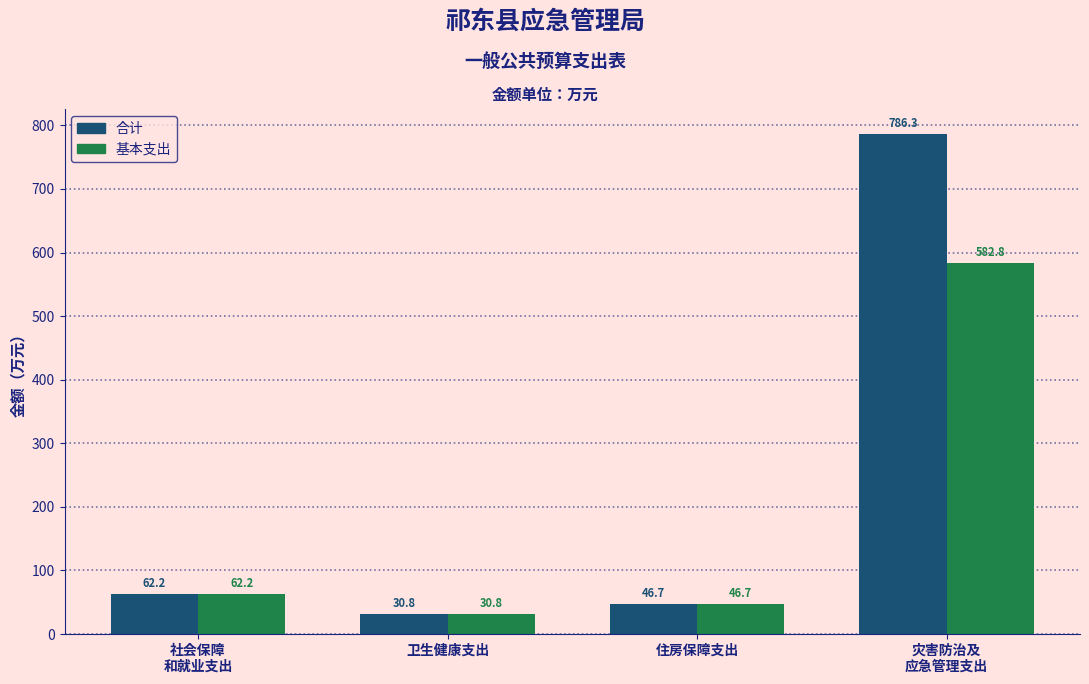

List the series in order of their peak value, lowest first.

基本支出, 合计